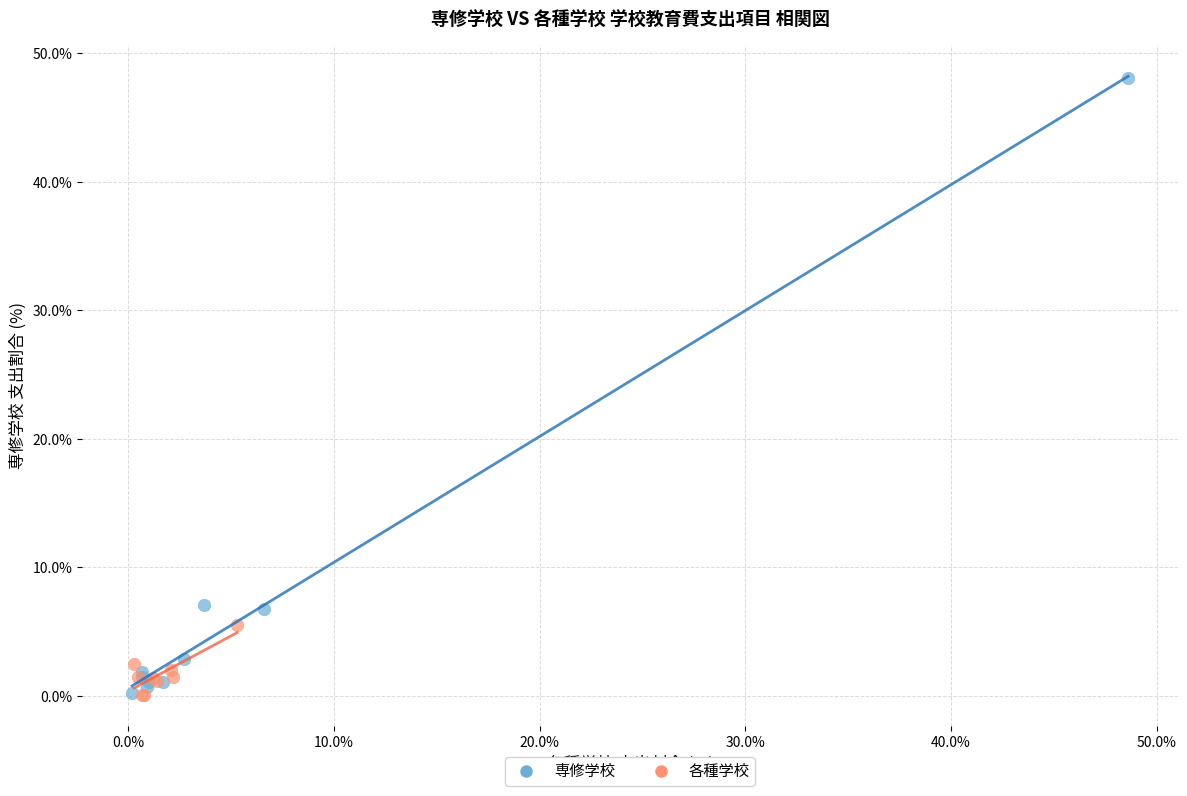

Which series has the largest Y range (max minus min)?

専修学校